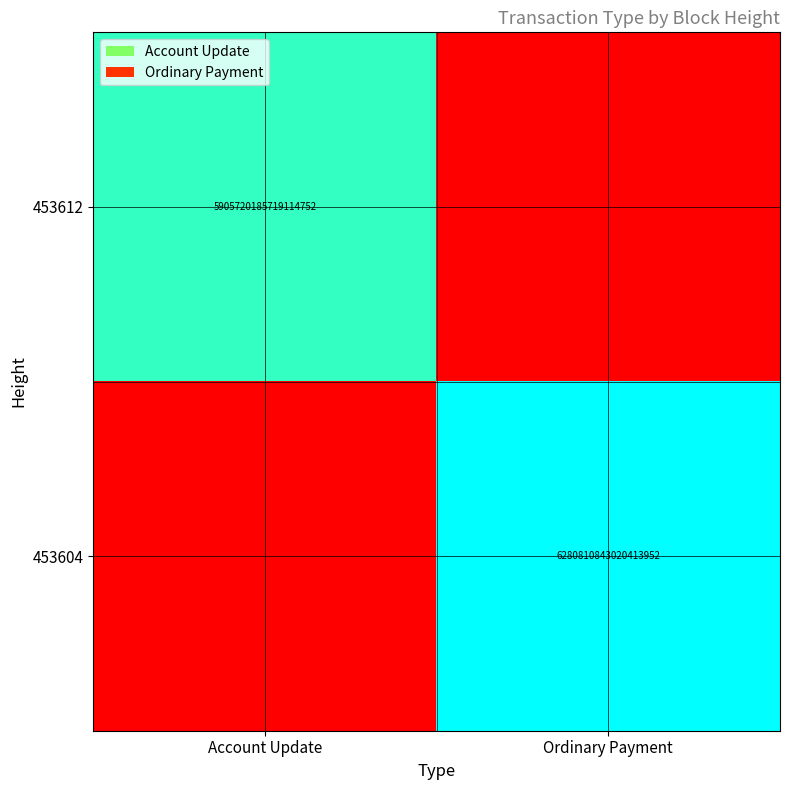

Is the value of 453604 at Ordinary Payment greater than the value of 453612 at Account Update?

Yes